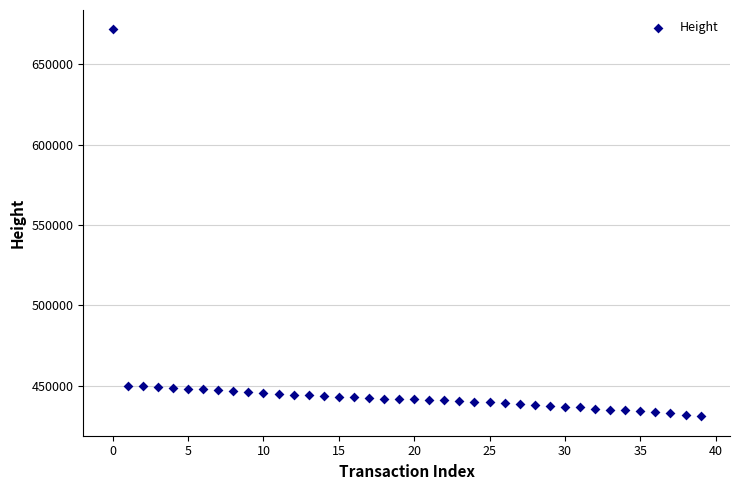

What is the range of Y values (max minus min)?

240802